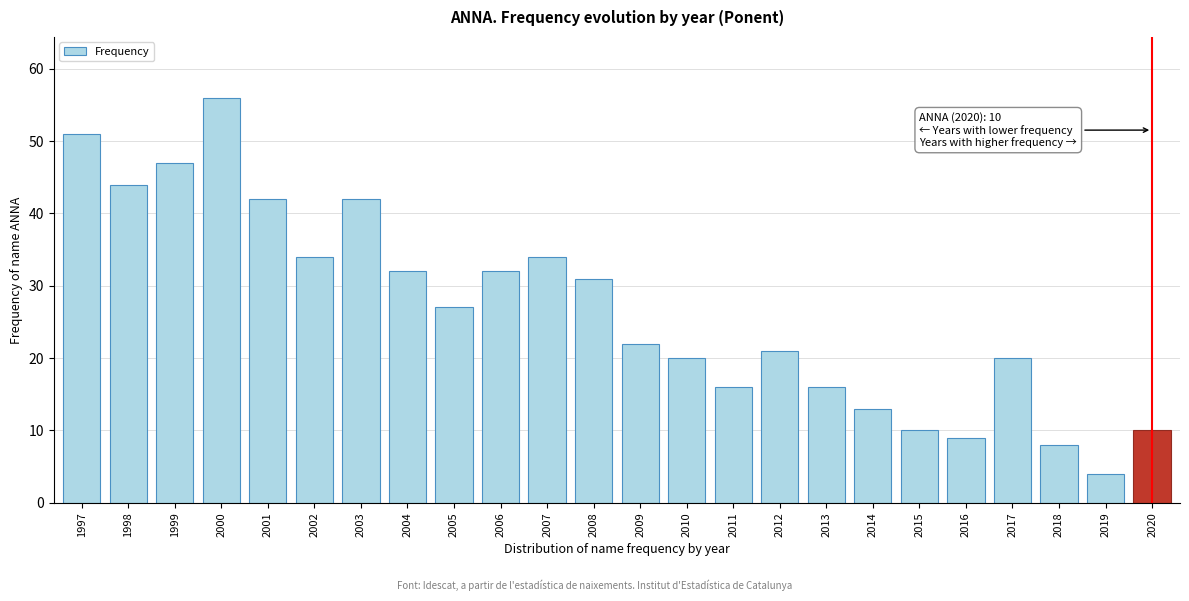

Reading right to left, extract all data points from this chart.

10	4	8	20	9	10	13	16	21	16	20	22	31	34	32	27	32	42	34	42	56	47	44	51